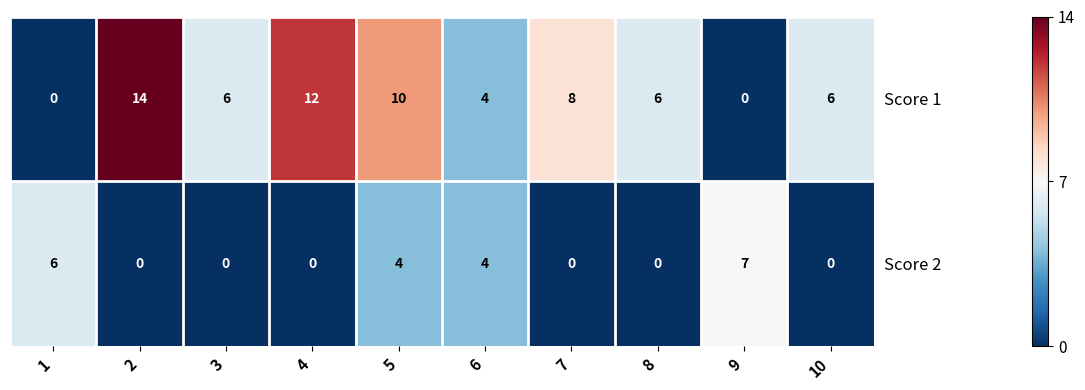

The value of Score 2 at 1 is 4. True or false?

False